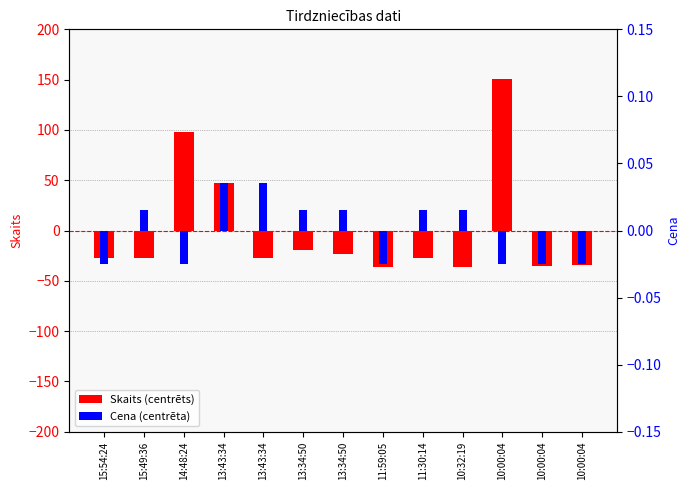

Reading left to right, transcribe all the data shown in this chart.

Skaits: 15:54:24=-27.5	15:49:36=-27.5	14:48:24=97.5	13:43:34=47.5	13:43:34=-27.5	13:34:50=-19.5	13:34:50=-23.5	11:59:05=-36.5	11:30:14=-27.5	10:32:19=-36.5	10:00:04=150.5	10:00:04=-35.5	10:00:04=-34.5
Cena: 15:54:24=-0.0	15:49:36=0.0	14:48:24=-0.0	13:43:34=0.0	13:43:34=0.0	13:34:50=0.0	13:34:50=0.0	11:59:05=-0.0	11:30:14=0.0	10:32:19=0.0	10:00:04=-0.0	10:00:04=-0.0	10:00:04=-0.0